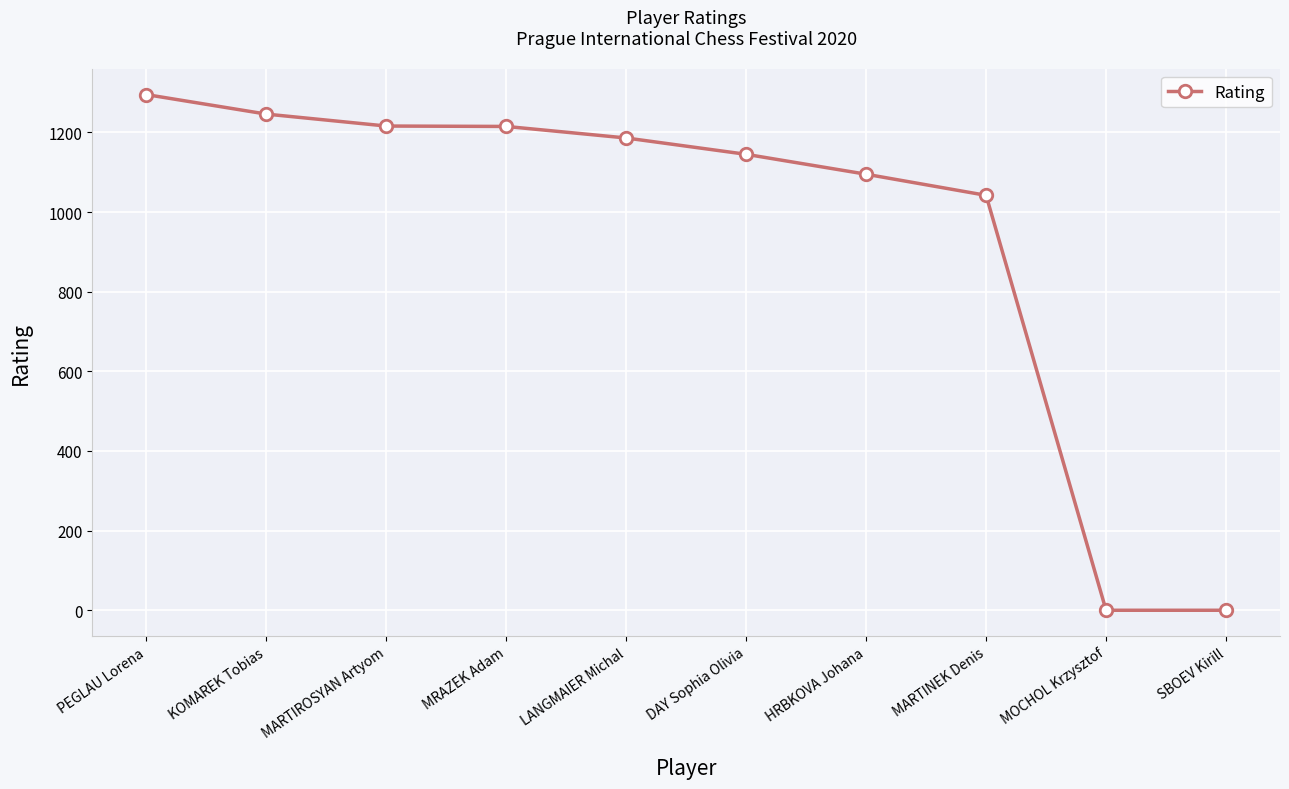

Where does the data first go above 1186?

PEGLAU Lorena